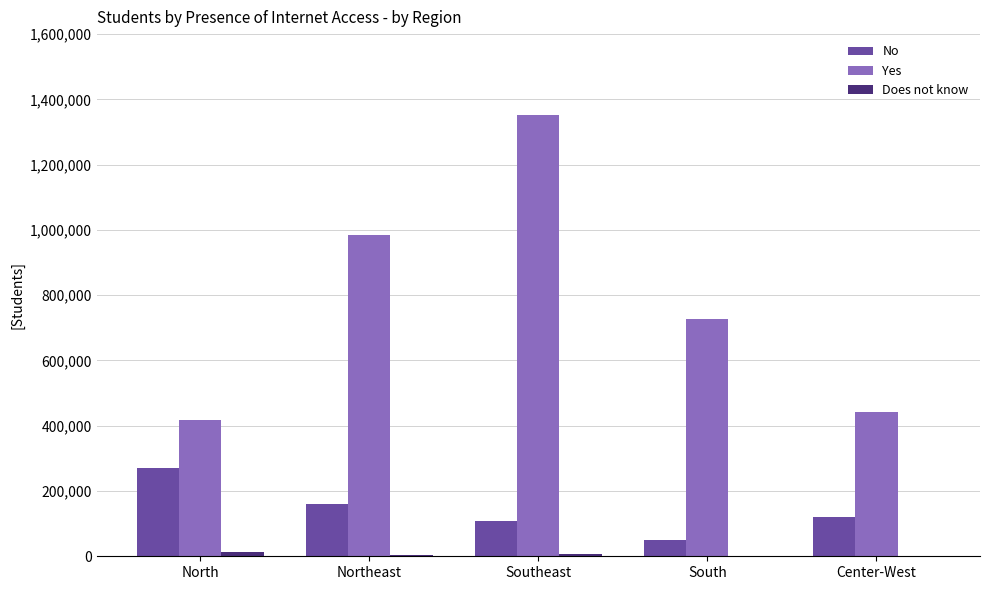

What is the greatest value displayed?

1352819